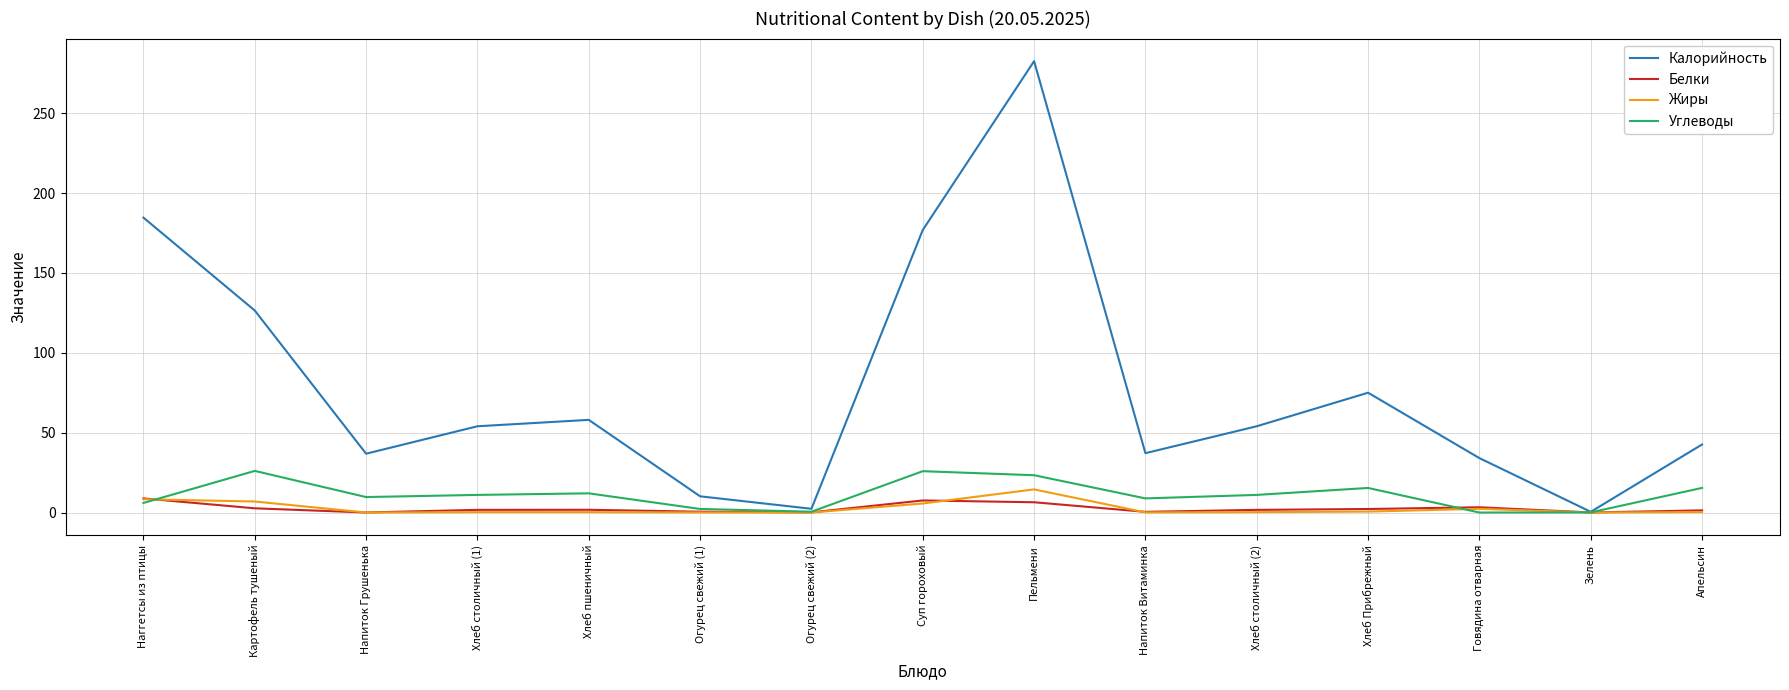

What are all the series names shown in the legend?

Калорийность, Белки, Жиры, Углеводы